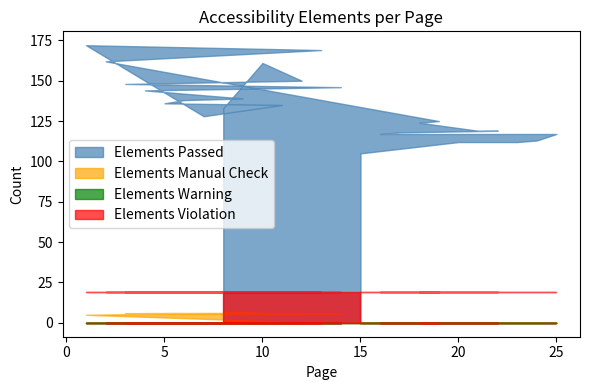

The value of Elements Passed at 16 is 62. True or false?

False